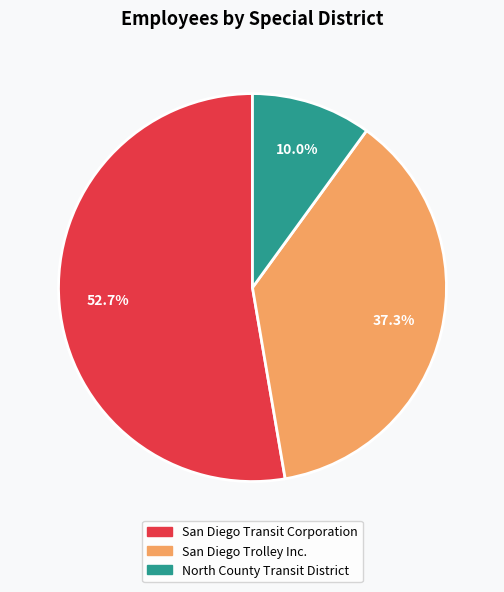

Which has a higher value, San Diego Transit Corporation or San Diego Trolley Inc.?

San Diego Transit Corporation